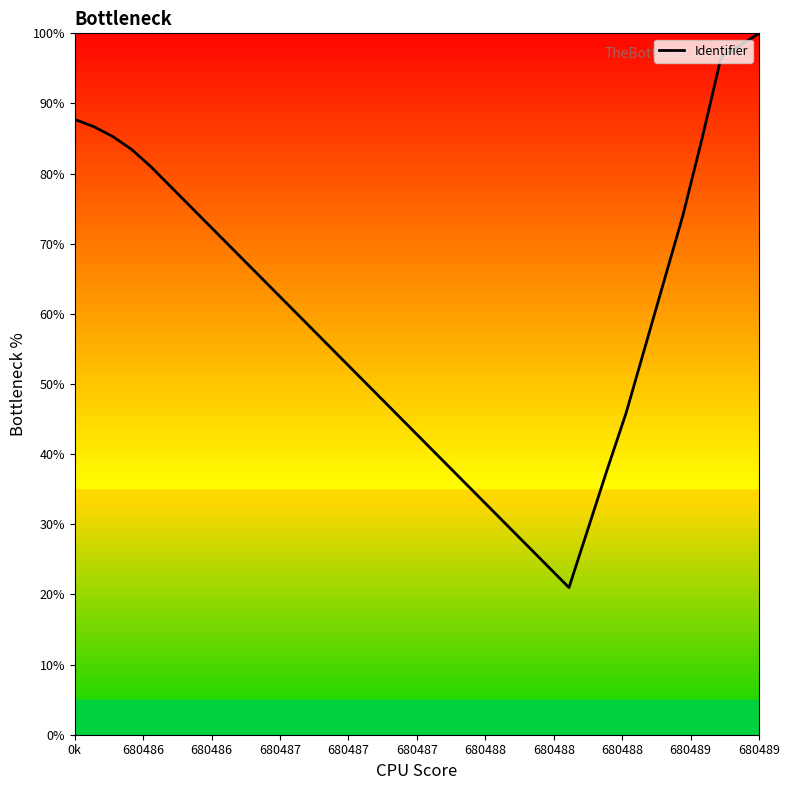

What is the minimum value shown in the chart?

21.0